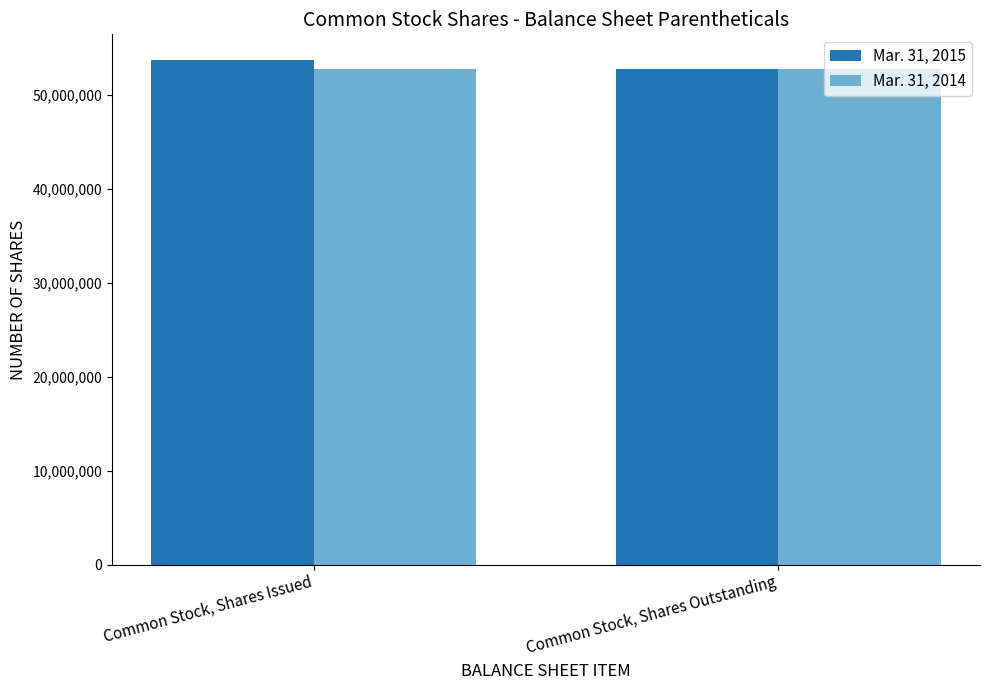

The Mar. 31, 2014 series shows 71039997 at Common Stock, Shares Outstanding. True or false?

False